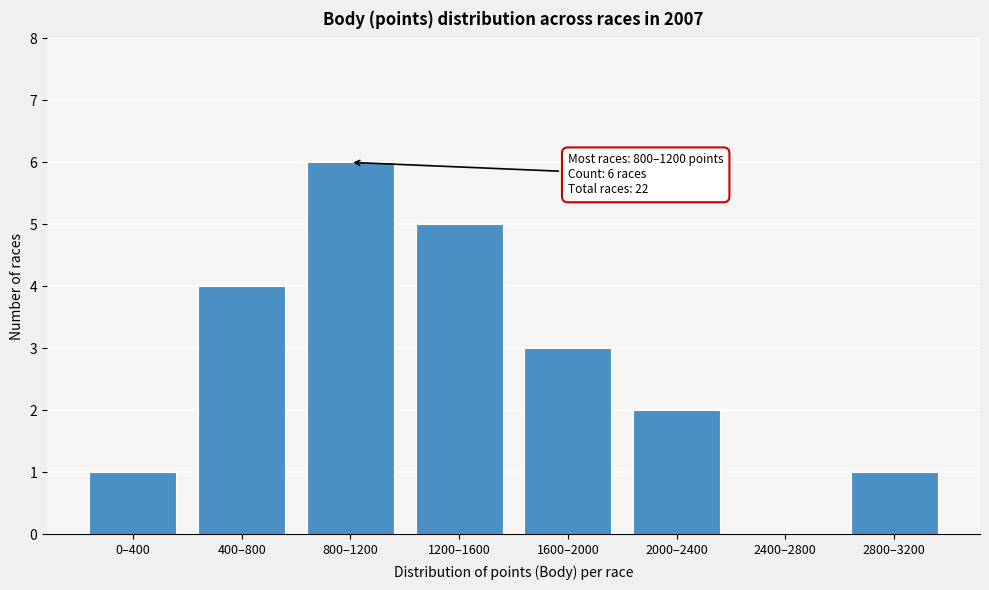

Reading right to left, transcribe all the data shown in this chart.

2800–3200=1	2400–2800=0	2000–2400=2	1600–2000=3	1200–1600=5	800–1200=6	400–800=4	0–400=1